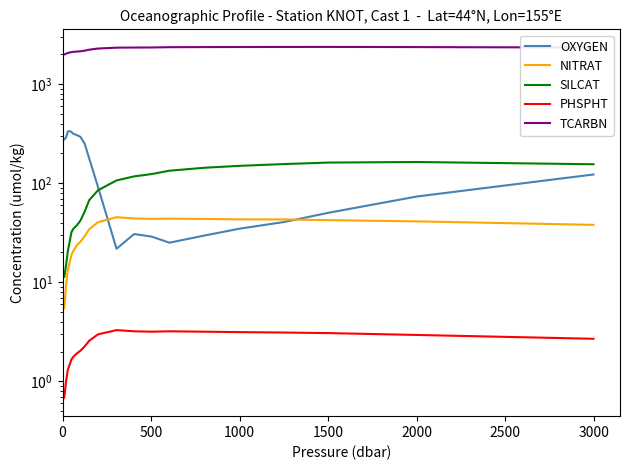

True or false: SILCAT and TCARBN cross at least once.

False